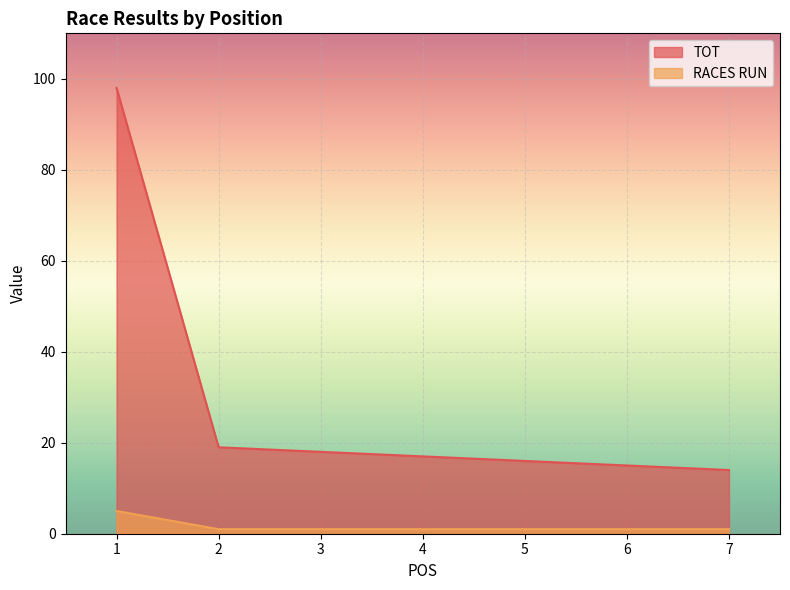

True or false: RACES RUN and TOT cross at least once.

False